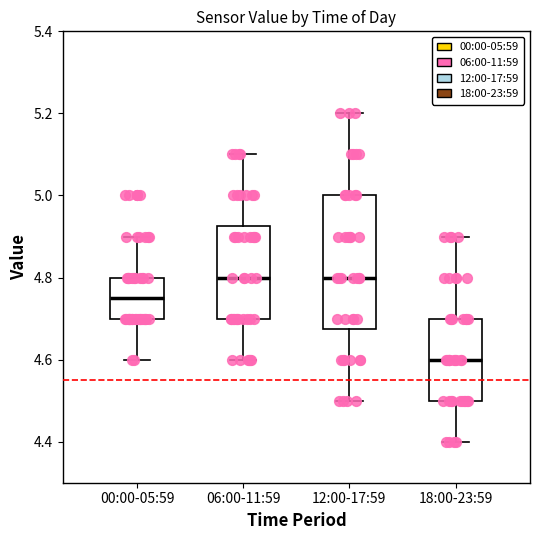

Which box's median line is the lowest?

18:00-23:59